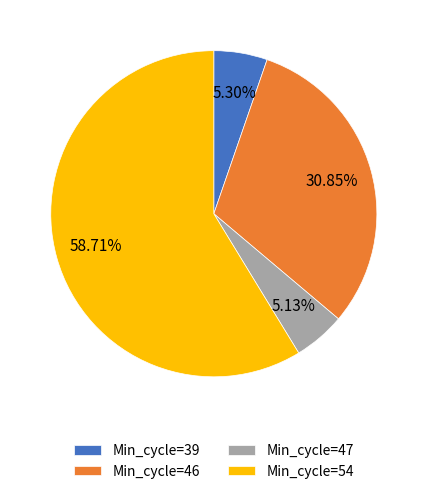

Is there a majority slice in this chart?

Yes